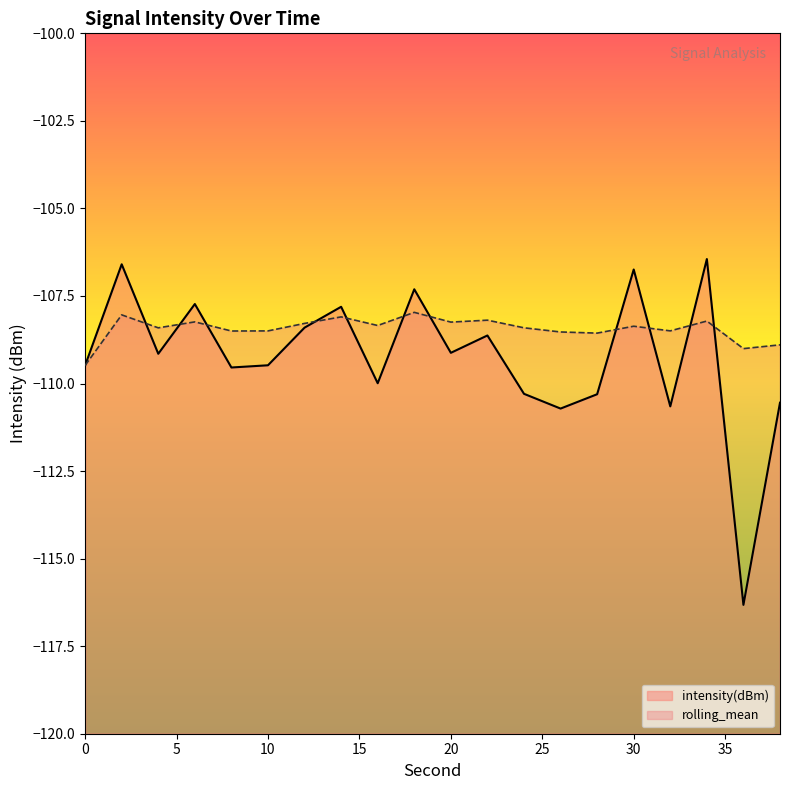

List the labels in order of intensity(dBm) value, largest first.

34, 2, 30, 18, 6, 14, 12, 22, 20, 4, 10, 0, 8, 16, 24, 28, 38, 32, 26, 36